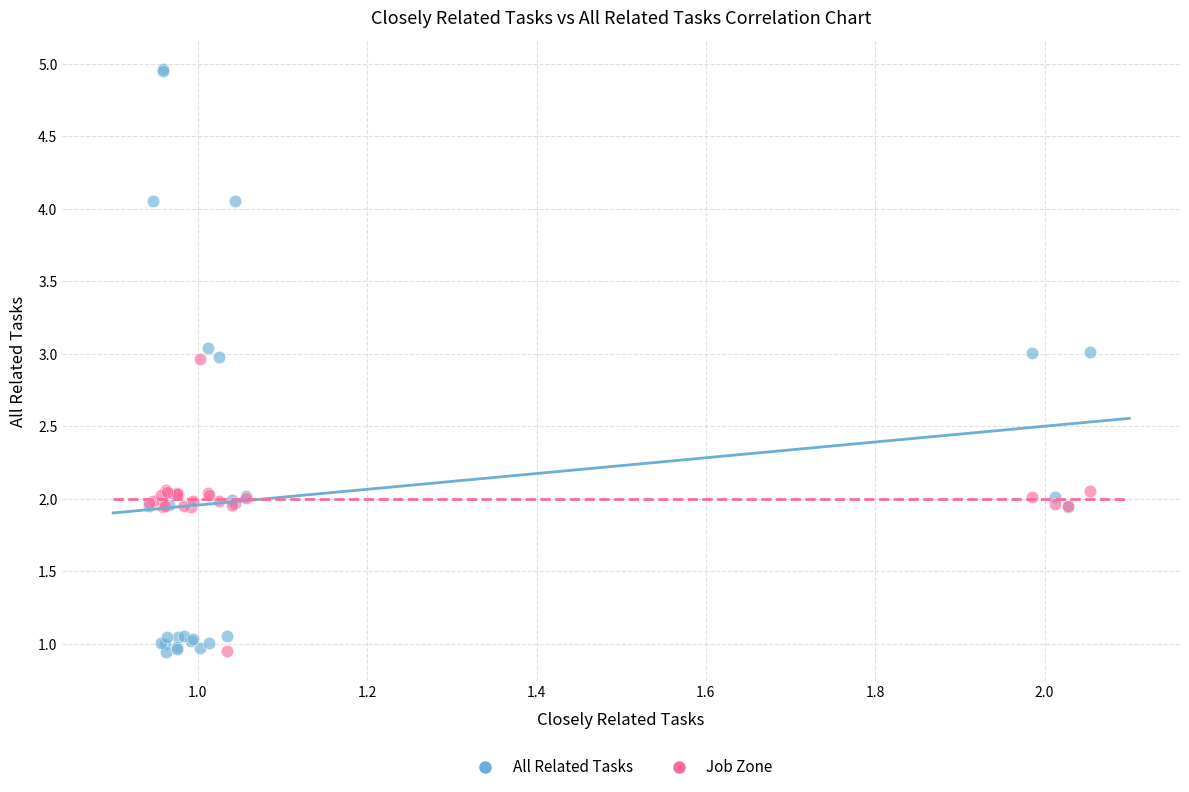

Which series has the largest Y range (max minus min)?

All Related Tasks